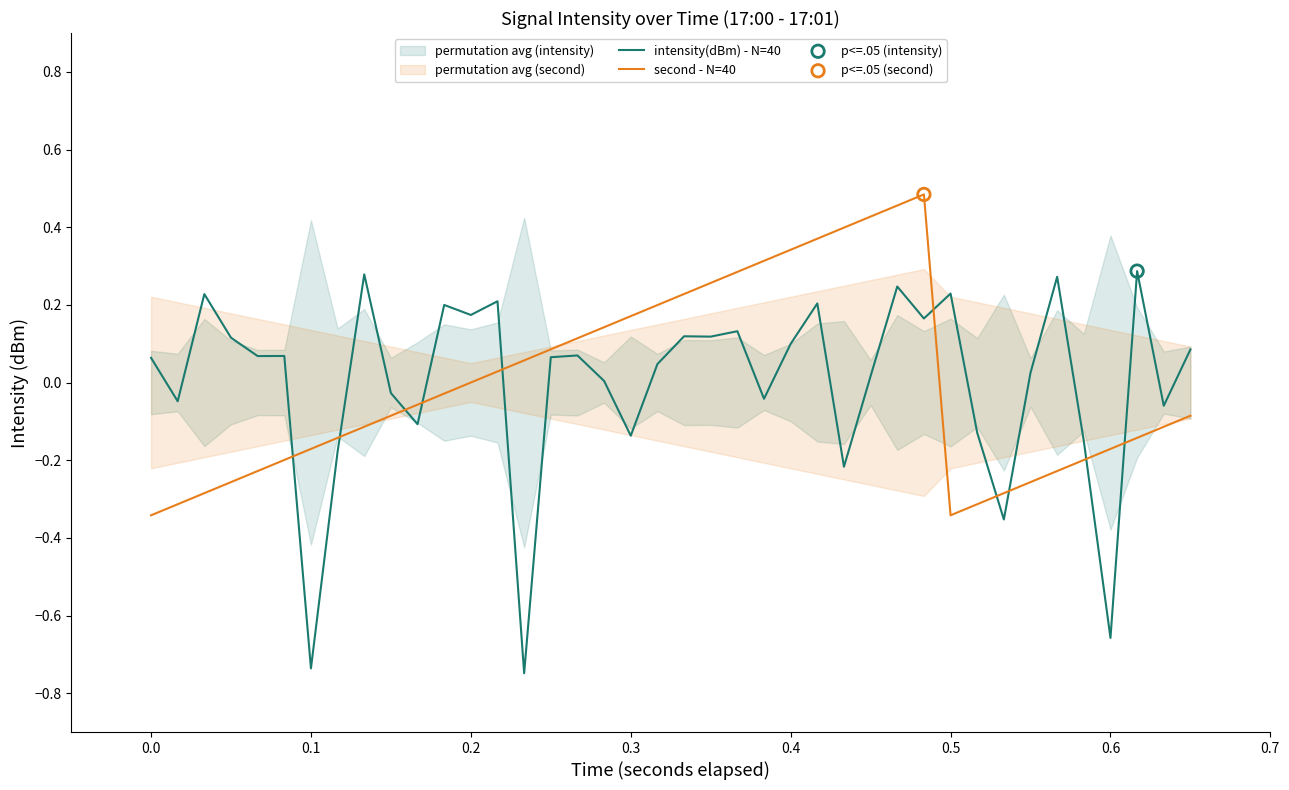

True or false: intensity(dBm) - N=40 has a value of -1.1 at 0.6.

False